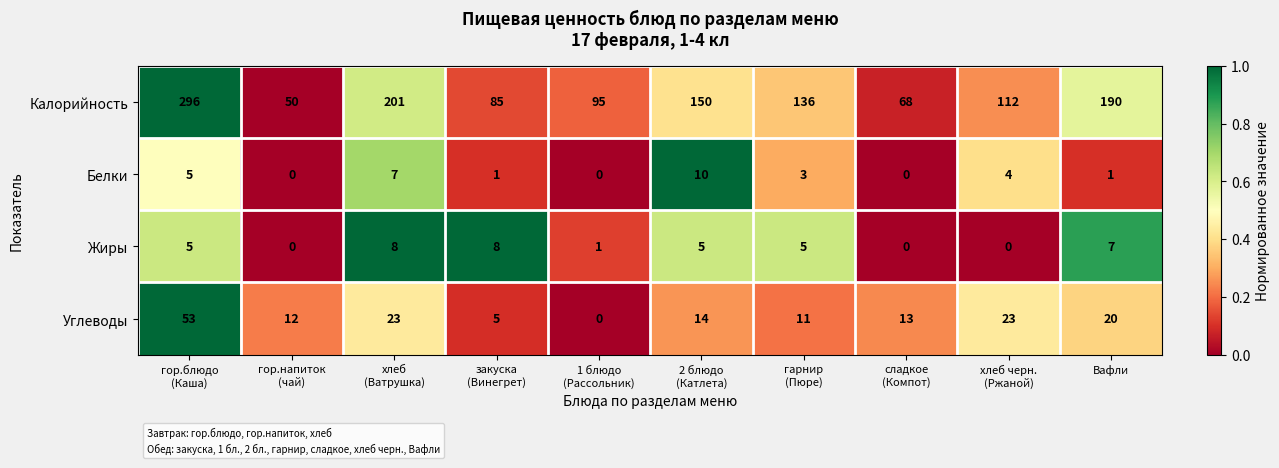

List the series in order of their peak value, highest first.

Калорийность, Углеводы, Белки, Жиры